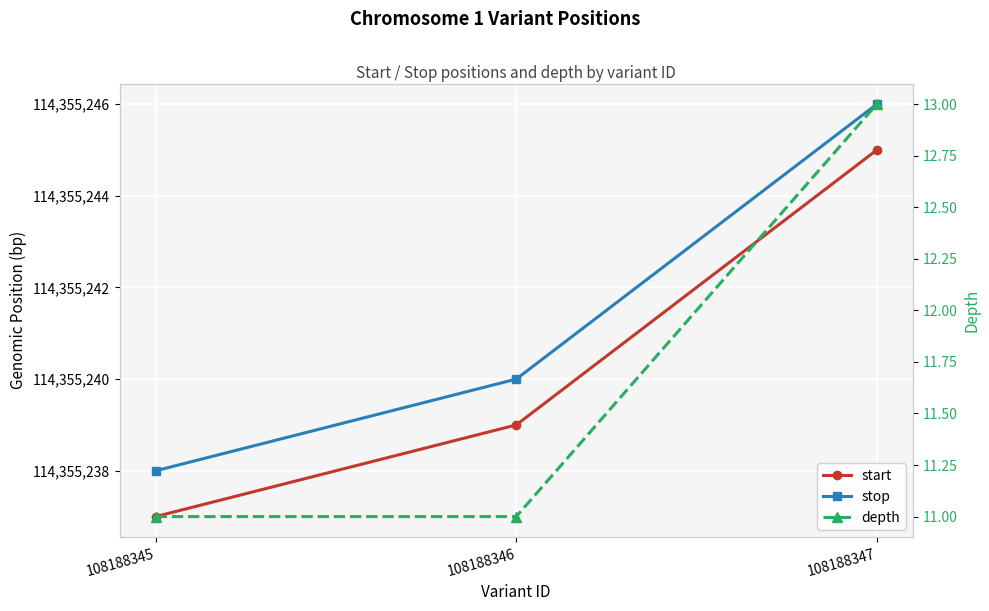

How many data points in stop are less than 114355240?

1